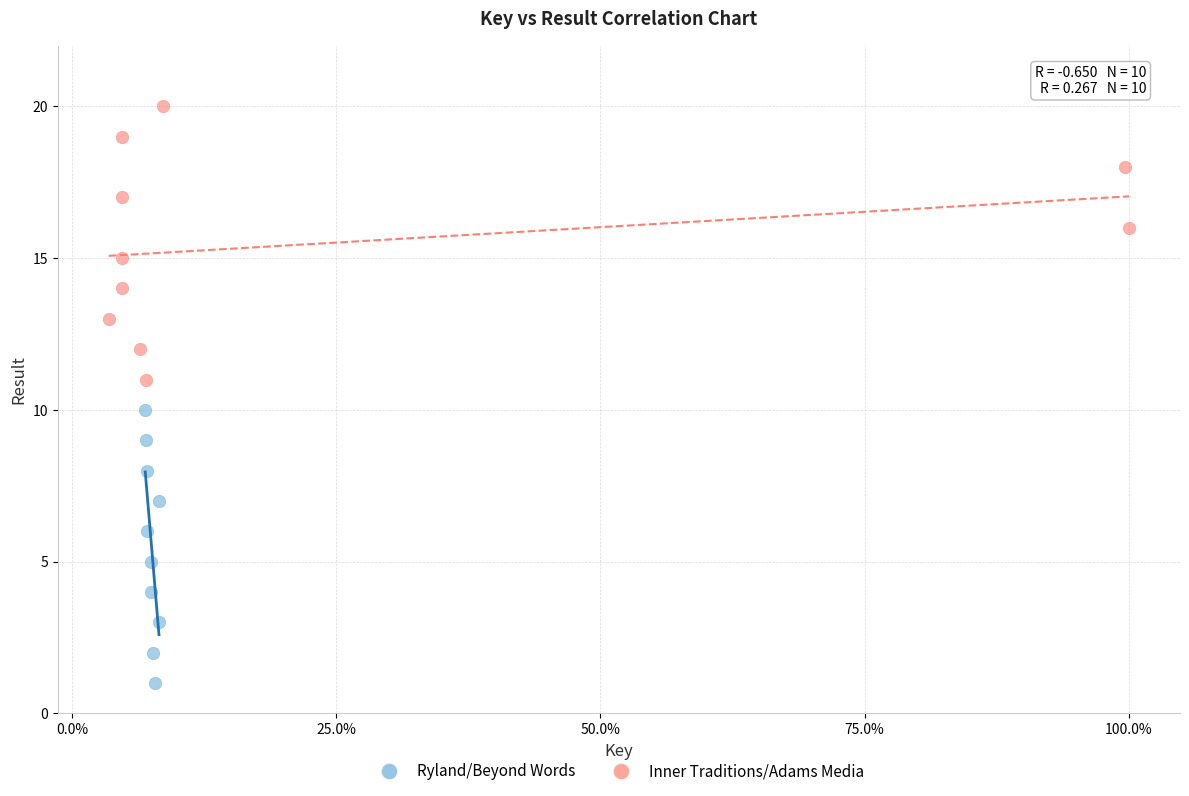

Which series contains the highest Y value?

Inner Traditions/Adams Media